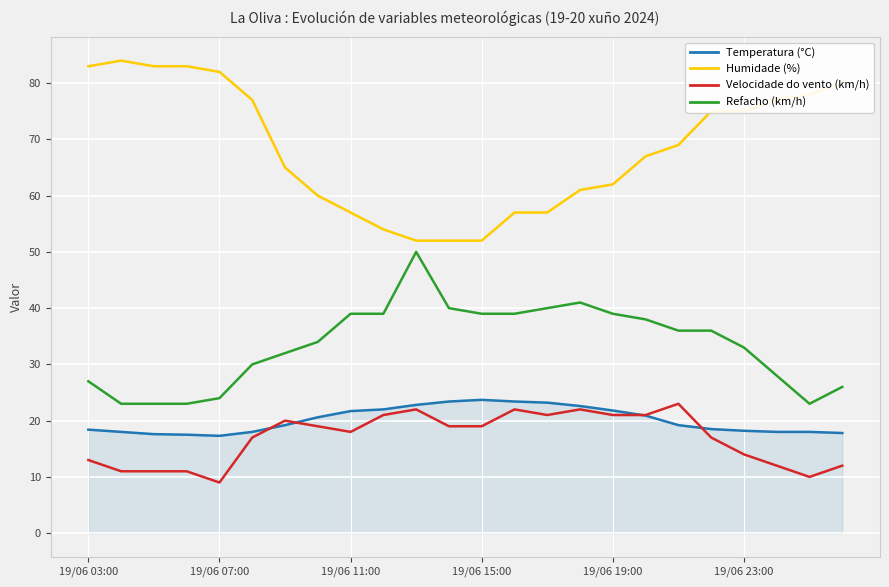

Which series has the largest total across all categories?

Humidade (%)